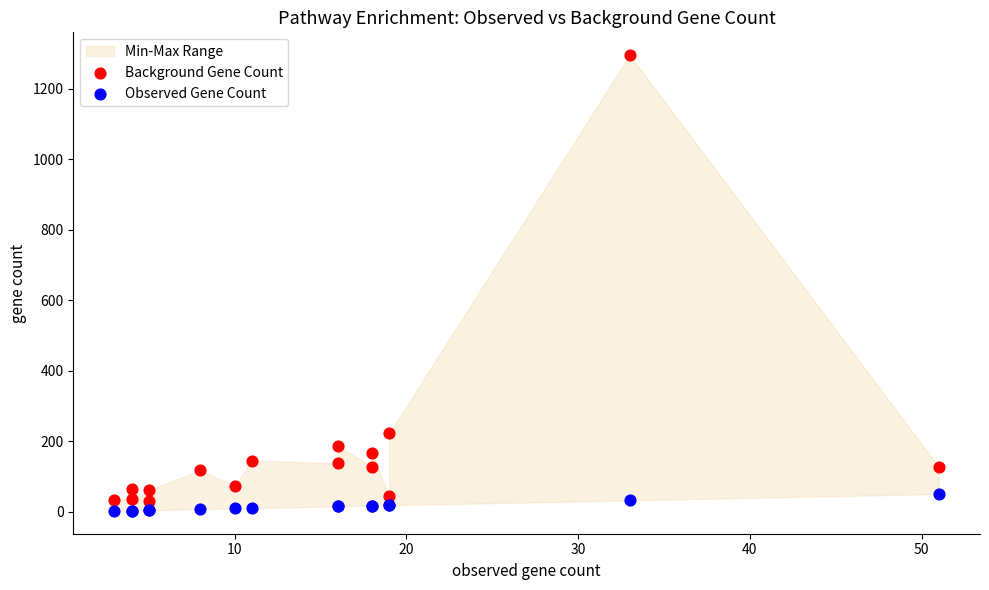

Across all series, what Y value is closest to 649?

223